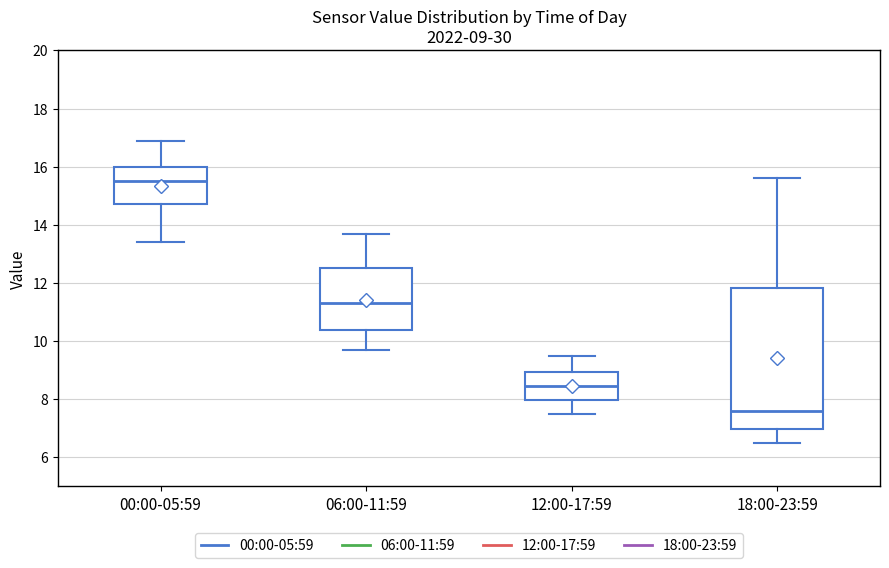

Which box has the lowest median line?

18:00-23:59